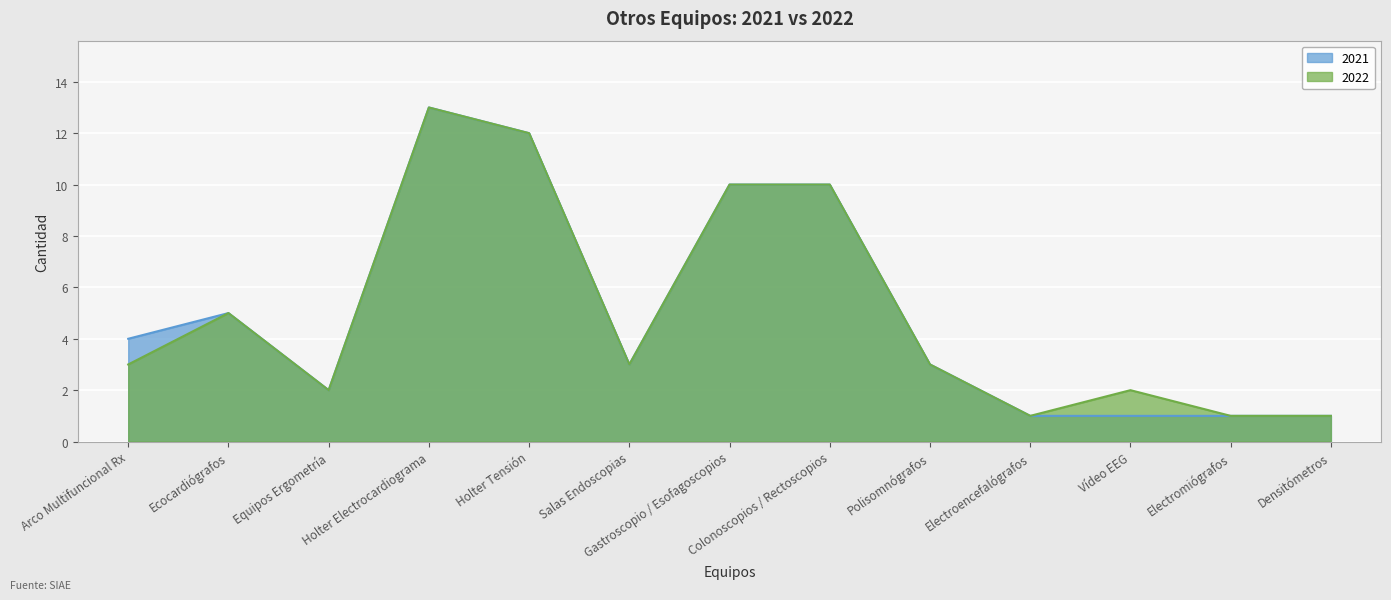

What is the difference between the highest and lowest values at Arco Multifuncional Rx?

1